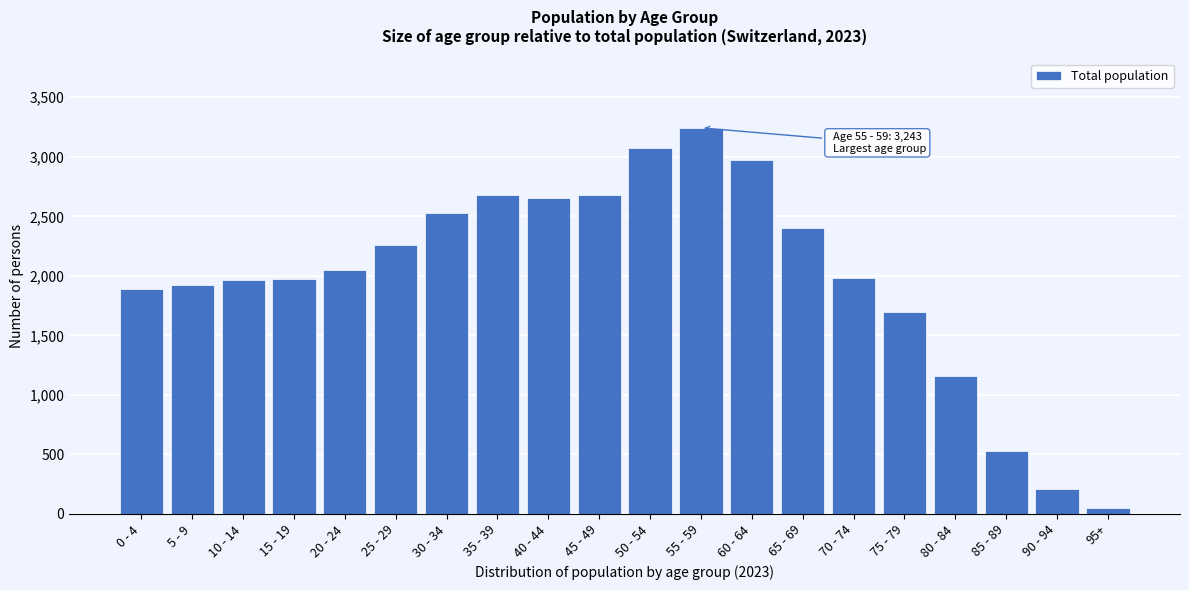

Is it true that the value at 75 - 79 is 898?

False